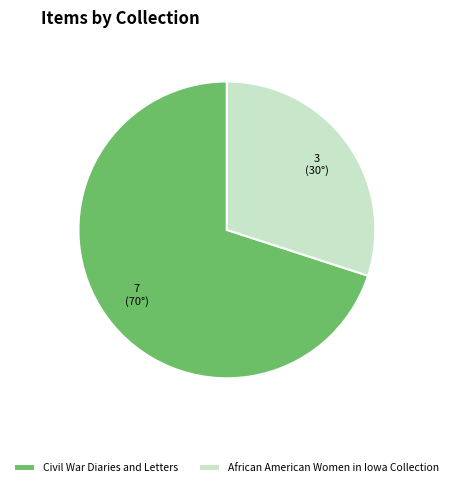

Approximately how many times larger is the value at Civil War Diaries and Letters compared to African American Women in Iowa Collection?

2.3